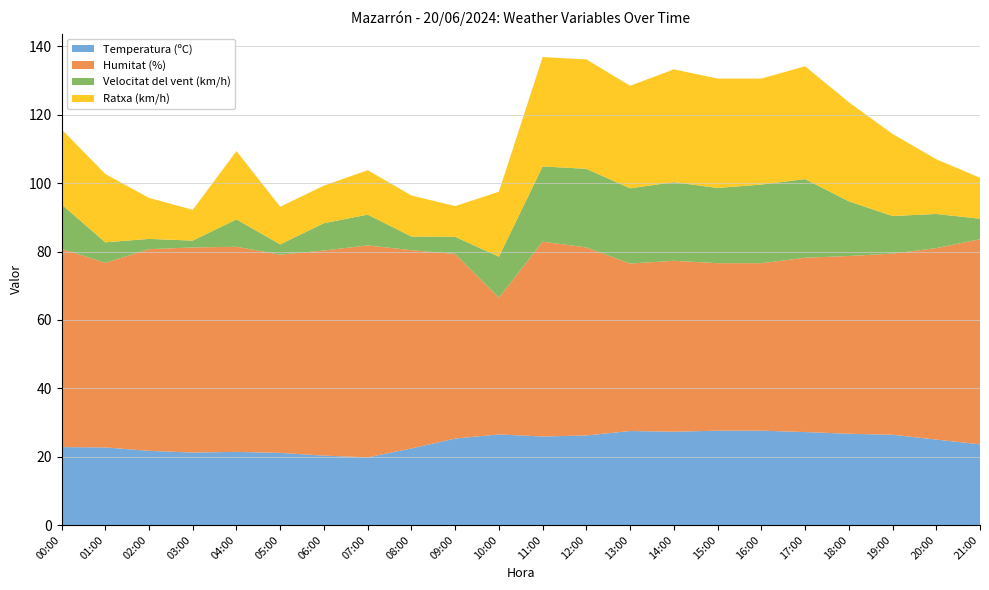

Reading left to right, list all the values displayed in this chart.

Temperatura (ºC): 22.8	22.7	21.7	21.2	21.4	21.1	20.3	19.8	22.4	25.3	26.5	25.9	26.2	27.5	27.3	27.6	27.6	27.2	26.7	26.4	25.0	23.6
Humitat (%): 58.0	54.0	59.0	60.0	60.0	58.0	60.0	62.0	58.0	54.0	40.0	57.0	55.0	49.0	50.0	49.0	49.0	51.0	52.0	53.0	56.0	60.0
Velocitat del vent (km/h): 13.0	6.0	3.0	2.0	8.0	3.0	8.0	9.0	4.0	5.0	12.0	22.0	23.0	22.0	23.0	22.0	23.0	23.0	16.0	11.0	10.0	6.0
Ratxa (km/h): 22.0	20.0	12.0	9.0	20.0	11.0	11.0	13.0	12.0	9.0	19.0	32.0	32.0	30.0	33.0	32.0	31.0	33.0	29.0	24.0	16.0	12.0